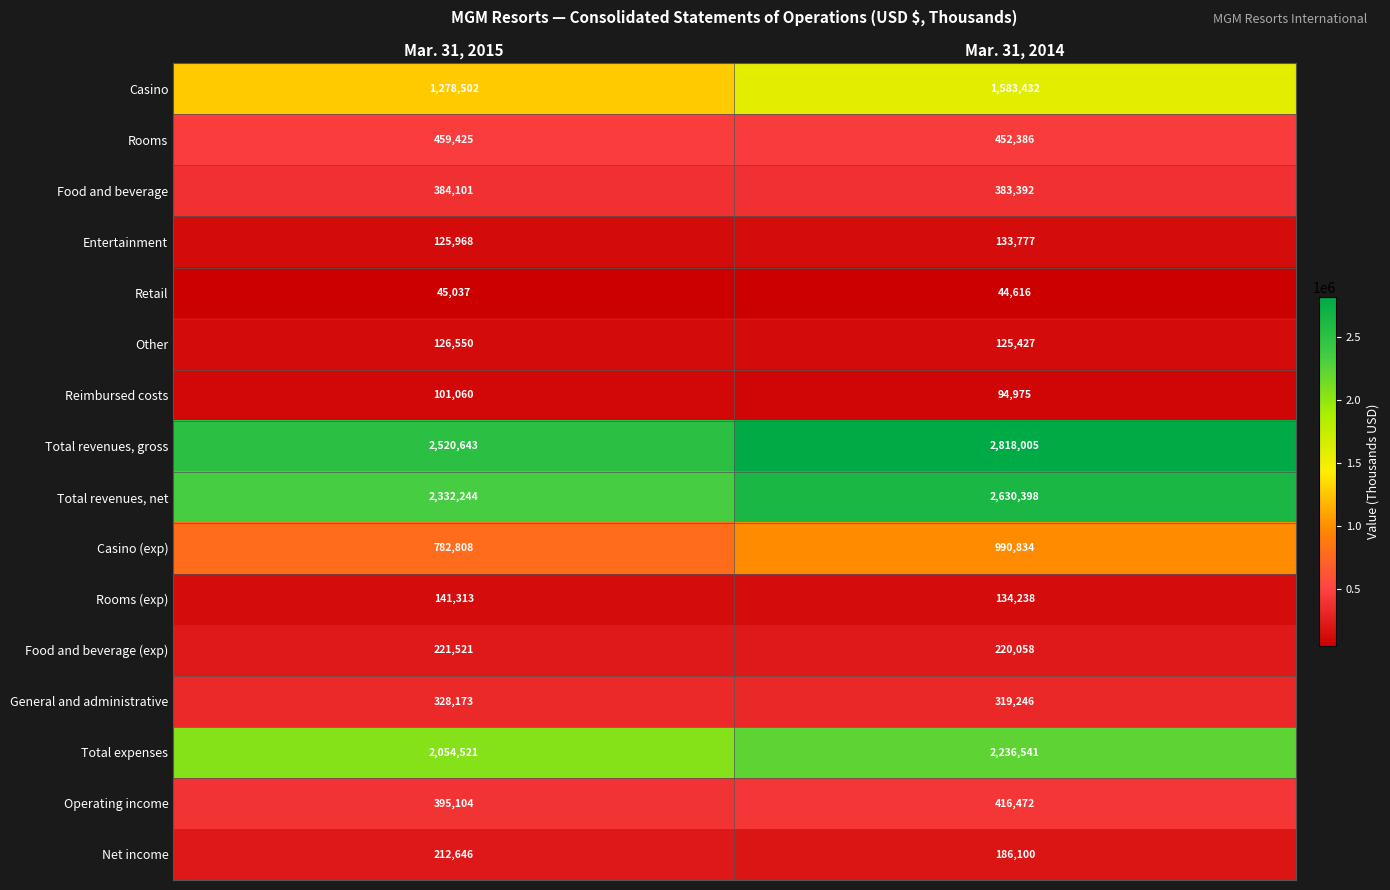

Which series has the largest total across all categories?

Total revenues, gross